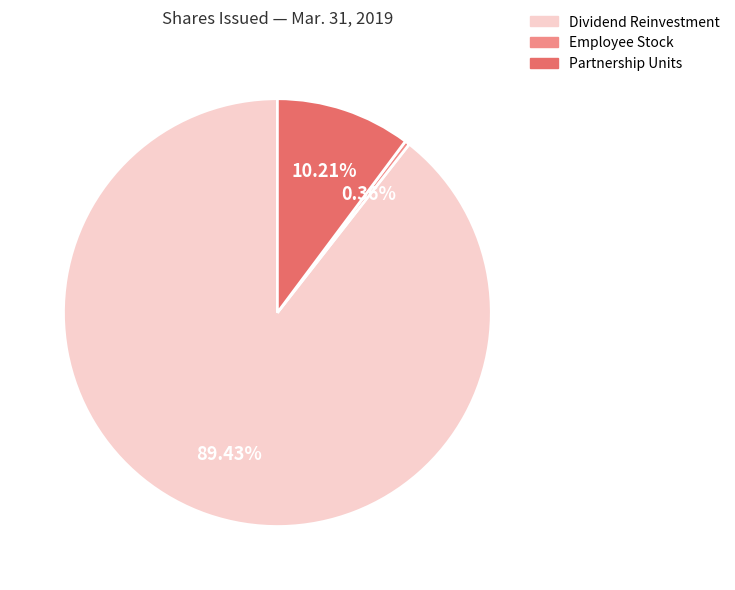

Is there any slice that represents more than half of the pie?

Yes